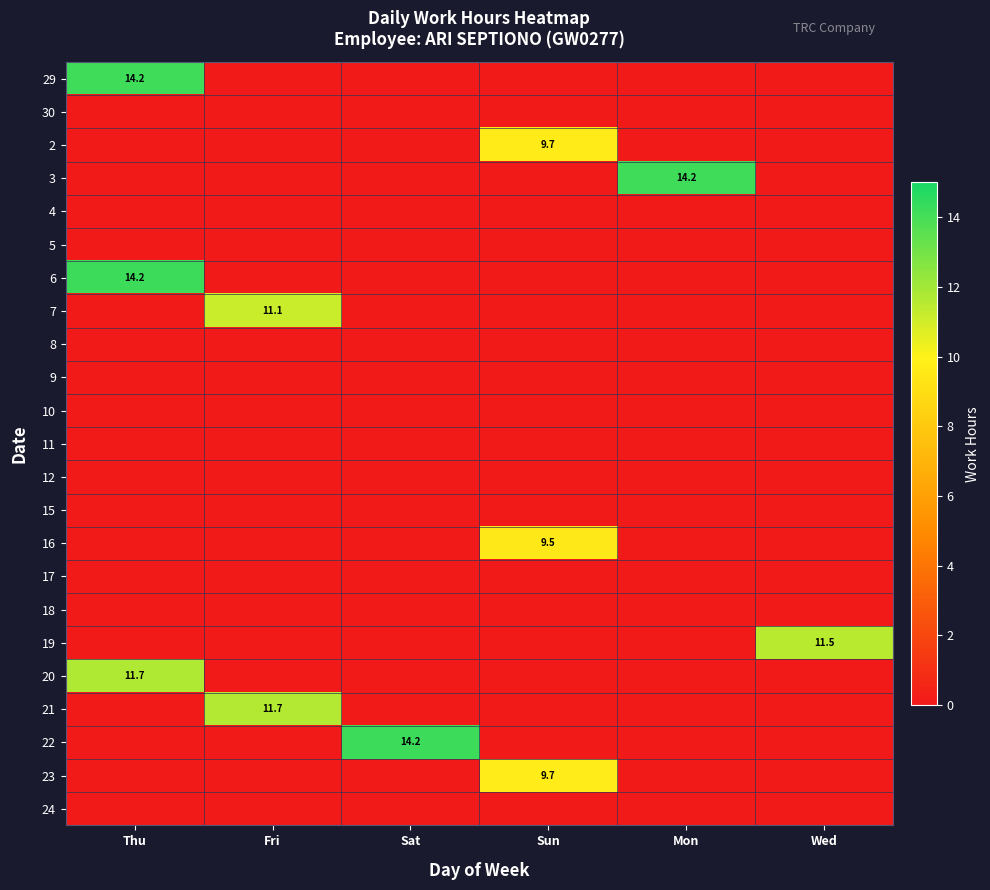

Is it true that 16 equals 9.5 at Sun?

True